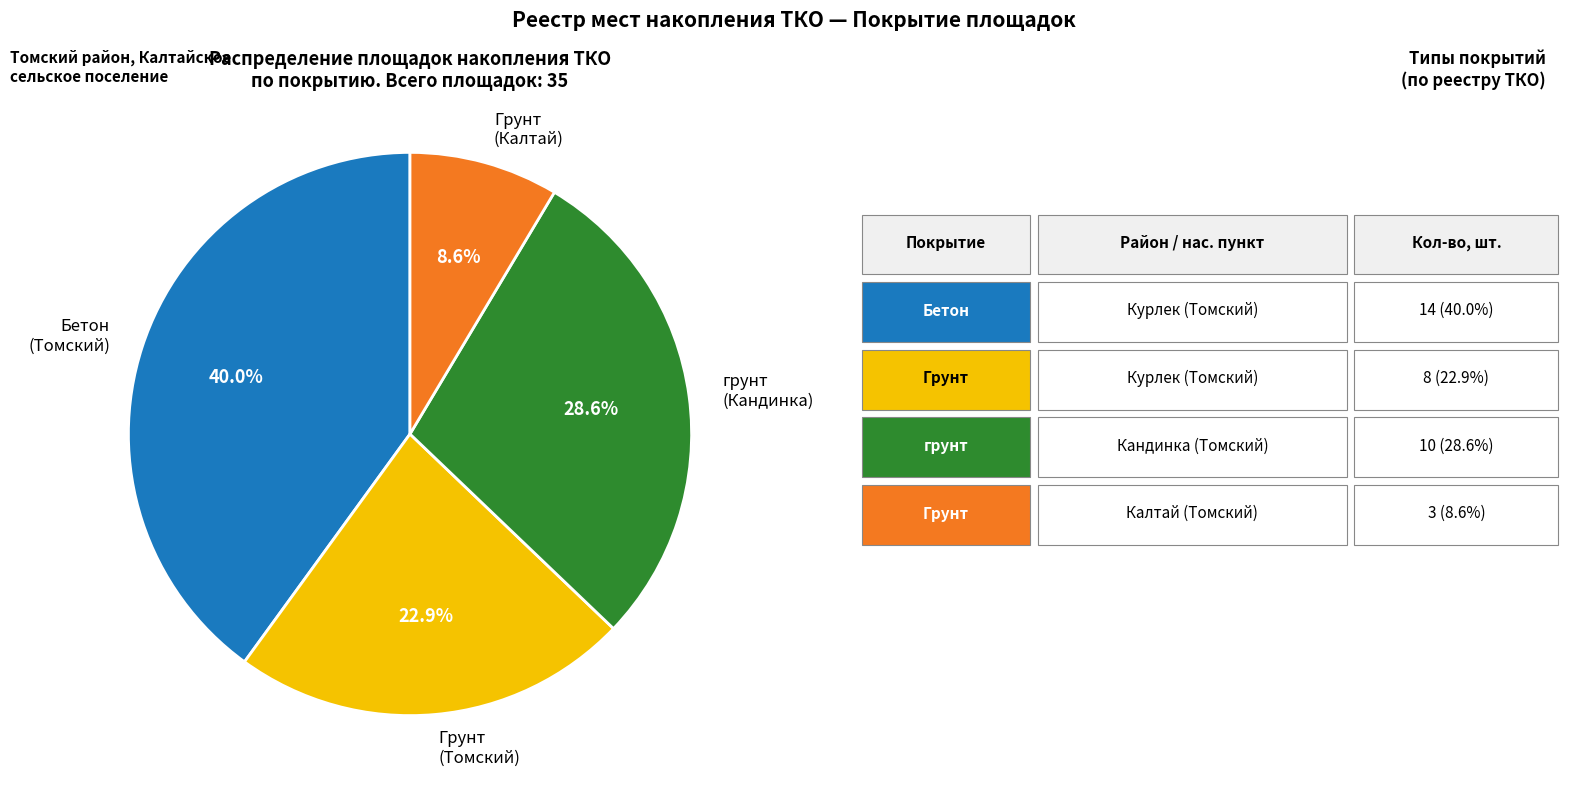

How many slices are in this pie chart?

4